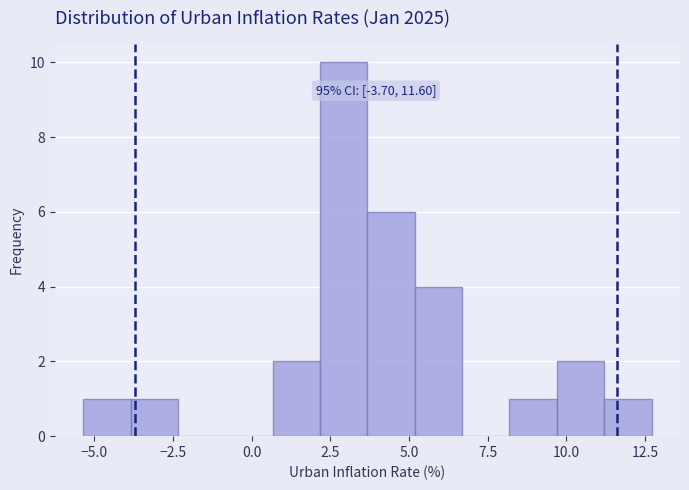

Read against the x-axis, roughly where is the centre of the tallest bar?

3.0